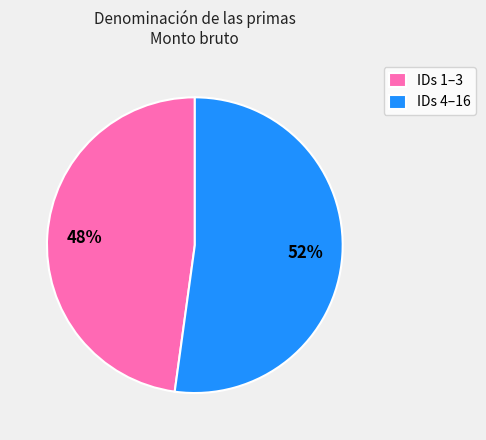

Which slice represents more than half of the pie?

IDs 4–16